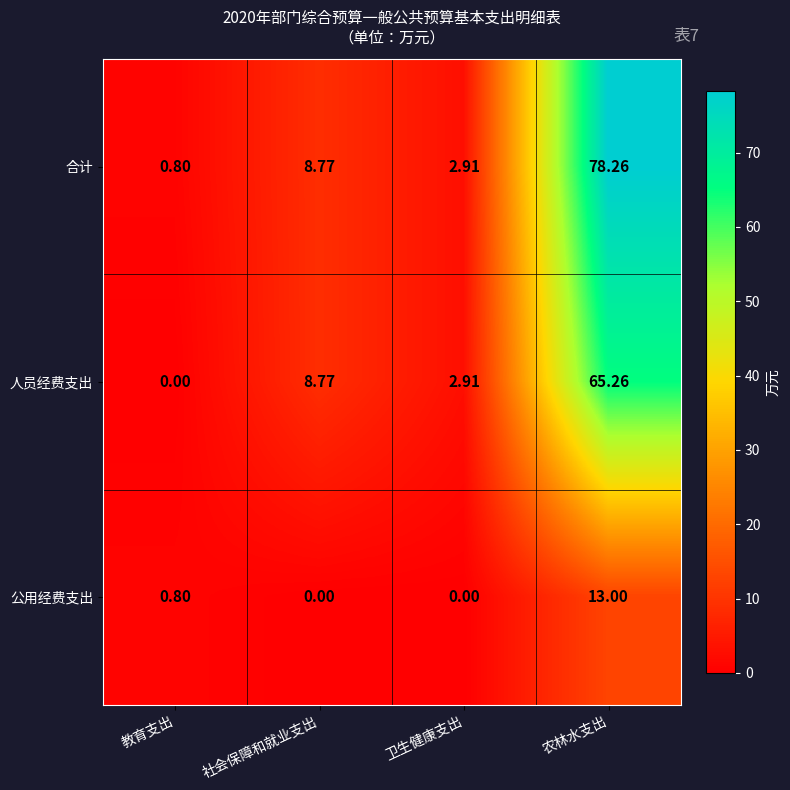

Which series has the widest spread of values?

合计